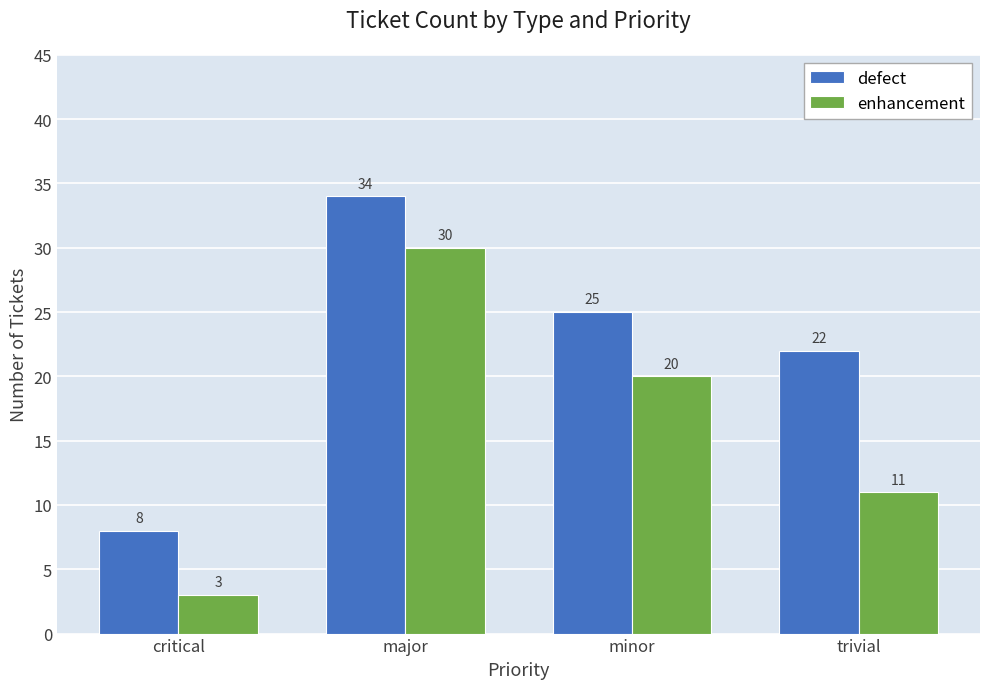

What is the difference between the highest and lowest values at major?

4